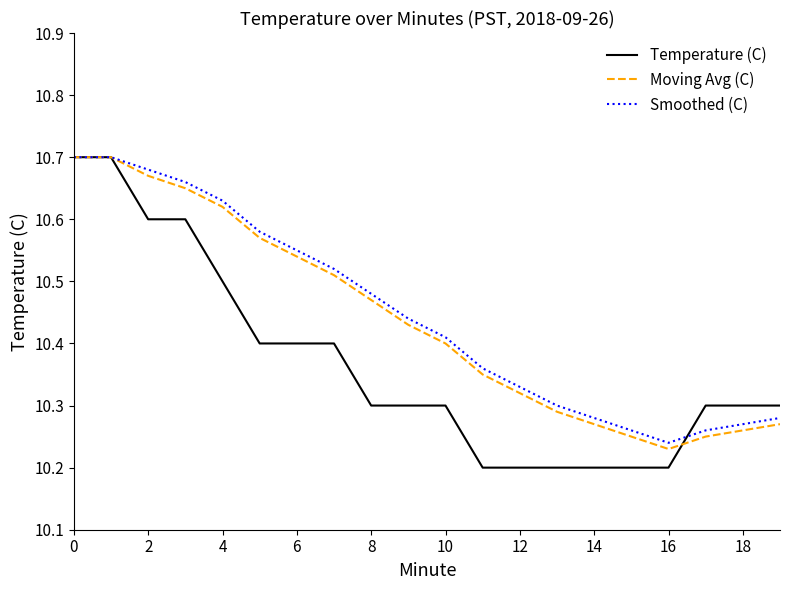

Which series has the widest spread of values?

Temperature (C)